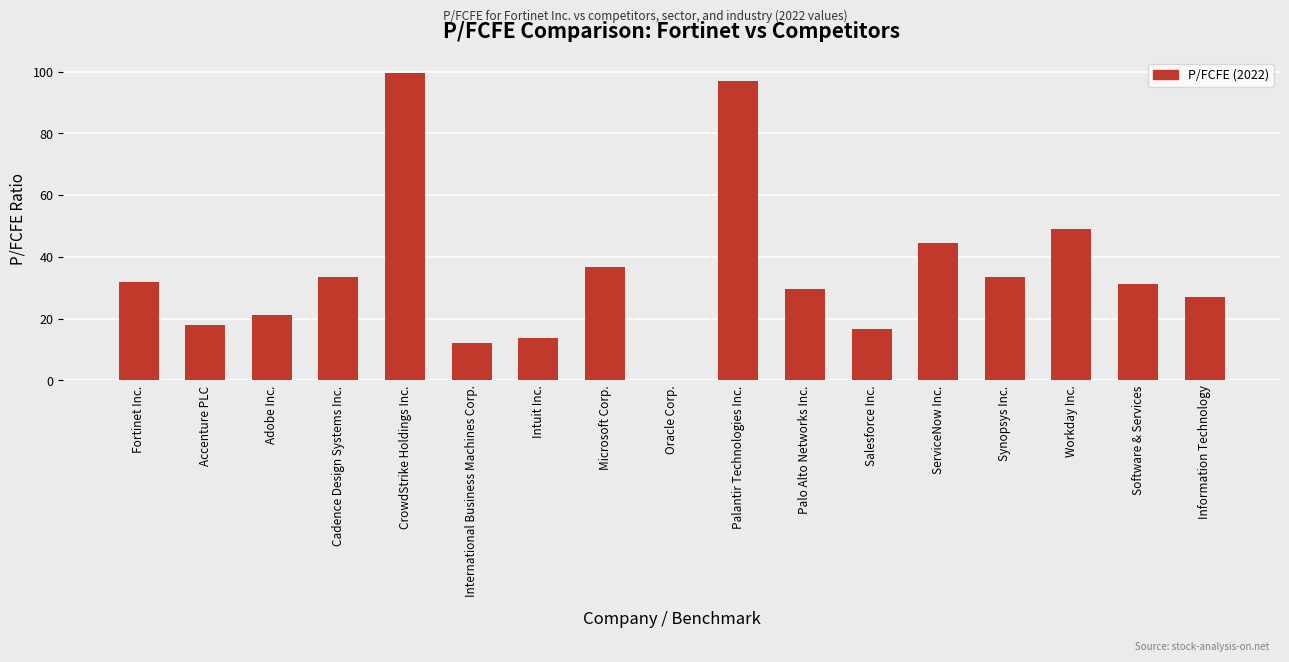

Count the number of categories in the chart.

17